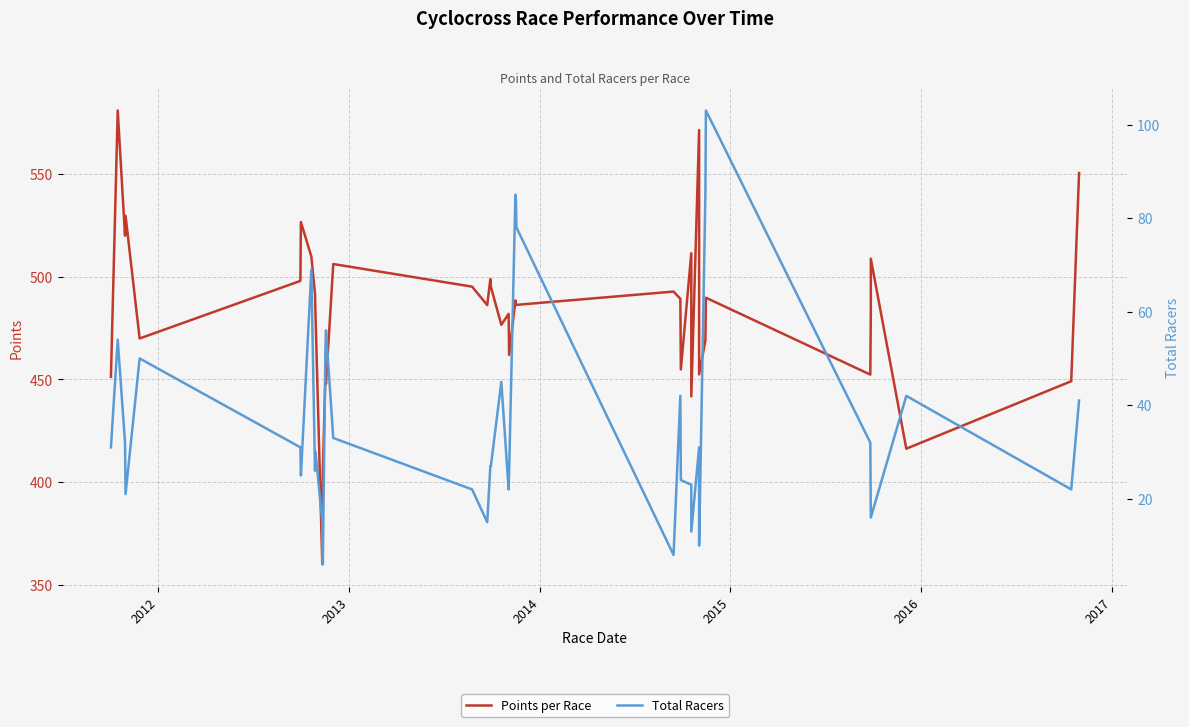

Reading left to right, transcribe all the data shown in this chart.

Points per Race: 451.2	580.8	519.9	529.6	469.9	497.9	526.5	509.7	491.6	481.1	360.0	405.5	451.8	447.8	506.1	495.1	486.1	498.8	495.0	476.5	481.8	461.9	488.4	486.0	486.2	492.7	489.2	454.8	511.4	441.7	571.3	452.4	468.8	489.7	452.3	482.8	508.7	416.2	449.1	550.3
Total Racers: 31.0	54.0	32.0	21.0	50.0	31.0	25.0	69.0	26.0	30.0	15.0	6.0	52.0	56.0	33.0	22.0	15.0	27.0	27.0	45.0	22.0	26.0	85.0	84.0	78.0	8.0	42.0	24.0	23.0	13.0	31.0	10.0	85.0	103.0	32.0	16.0	16.0	42.0	22.0	41.0